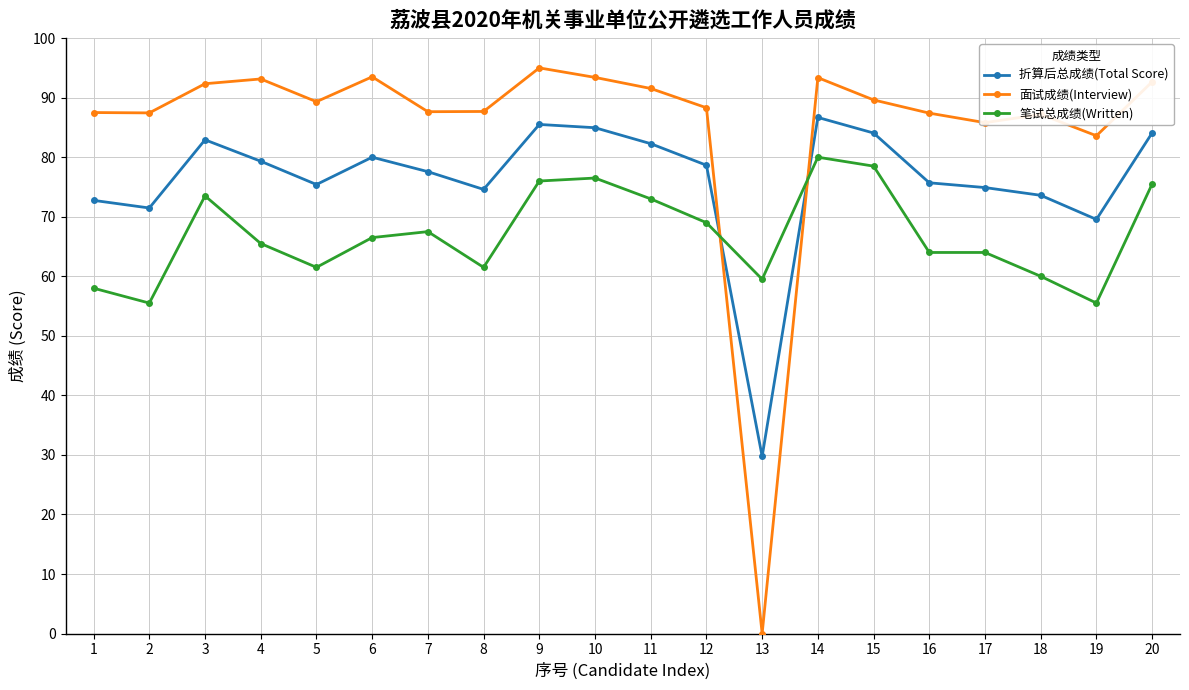

What is the value of the 折算后总成绩(Total Score) point at the 1st from the left?

72.8